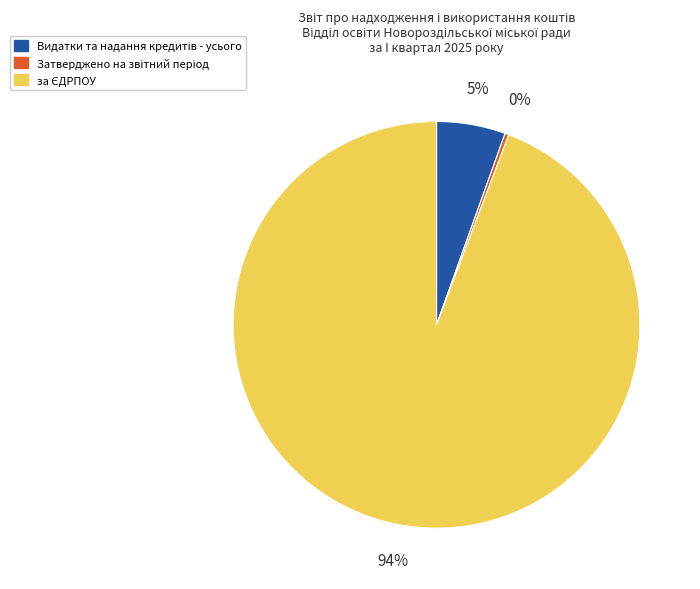

Is there any slice that represents more than half of the pie?

Yes